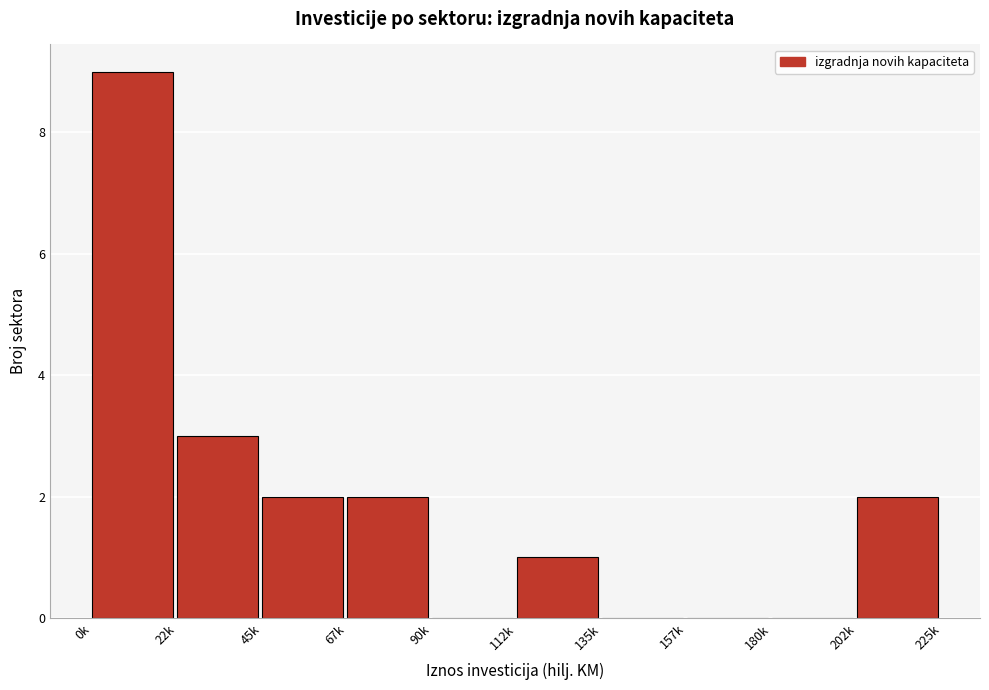

Reading left to right, extract all data points from this chart.

0k=9	22k=3	45k=2	67k=2	90k=0	112k=1	135k=0	157k=0	180k=0	202k=2